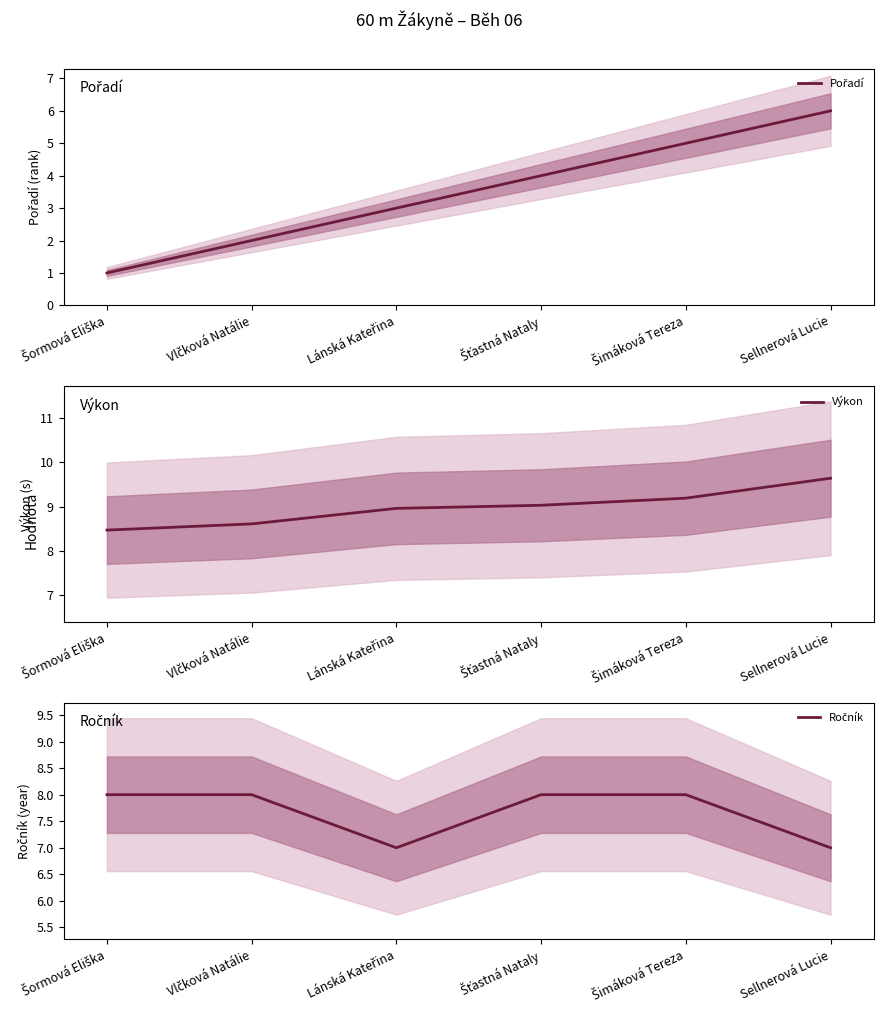

Does the chart have visible grid lines?

No